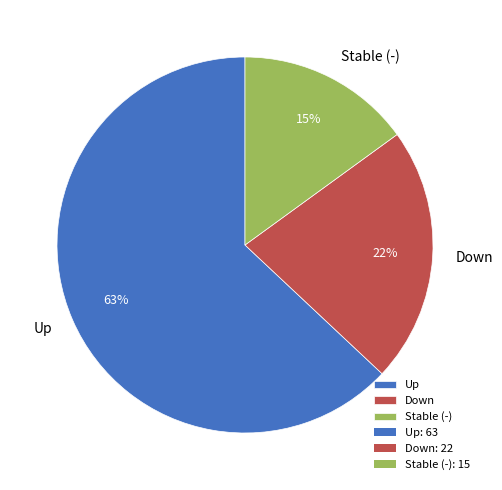

What is the largest slice in the pie chart?

Up